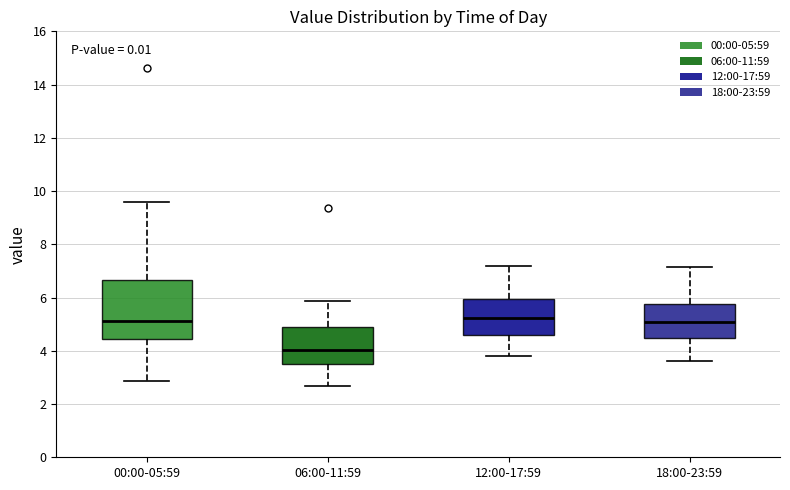

Where does the median line of the box for 18:00-23:59 sit on the y-axis? The values are not printed on the chart, so give them approximately, as read against the axis.

5.0